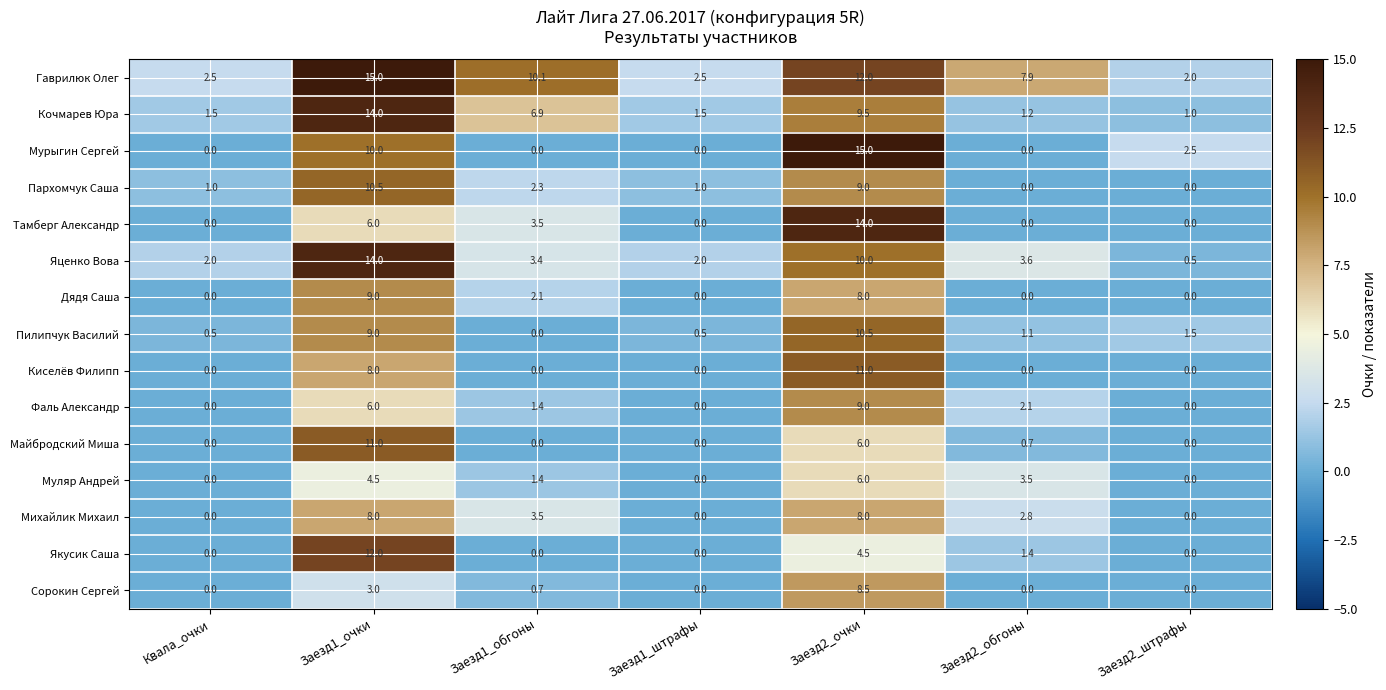

At which category is the sum across all series the highest?

Заезд2_очки